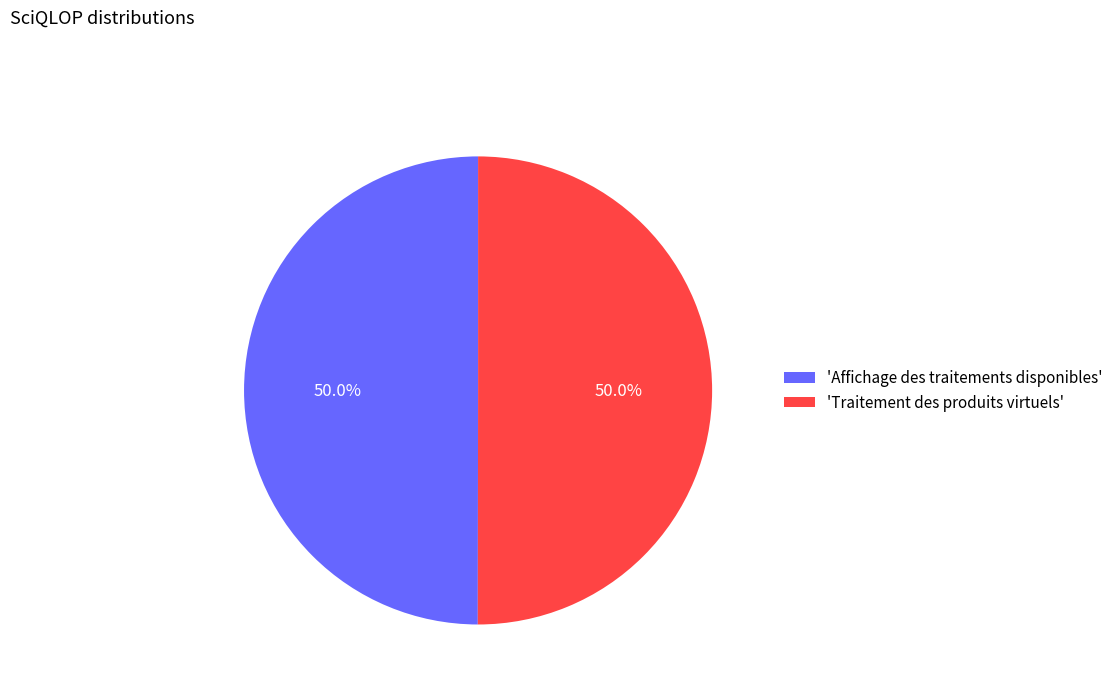

What portion of the pie excludes 'Traitement des produits virtuels'?

50.0%